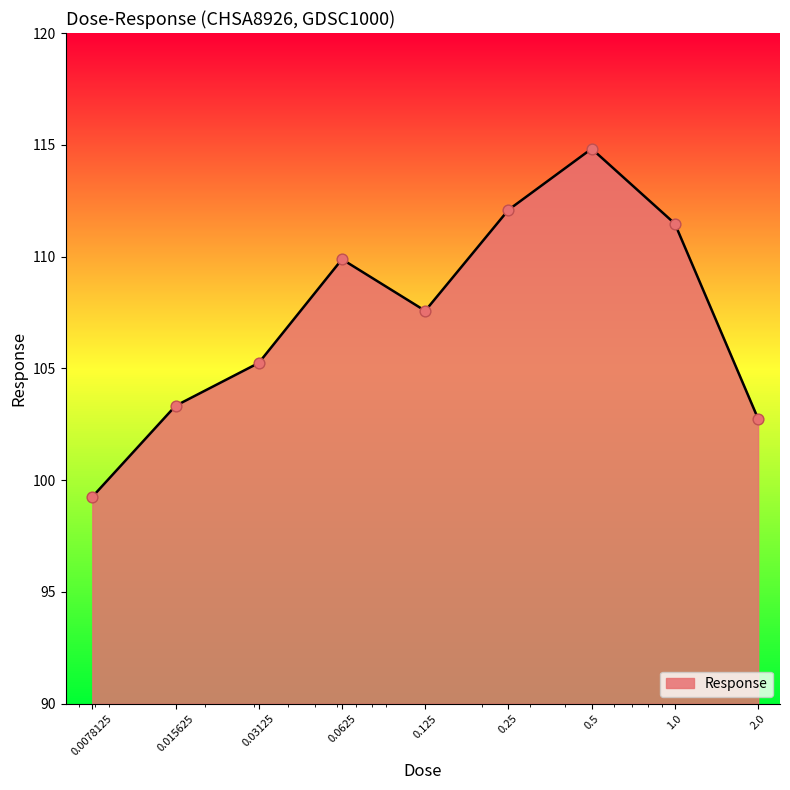

What is the maximum value shown in the chart?

114.8